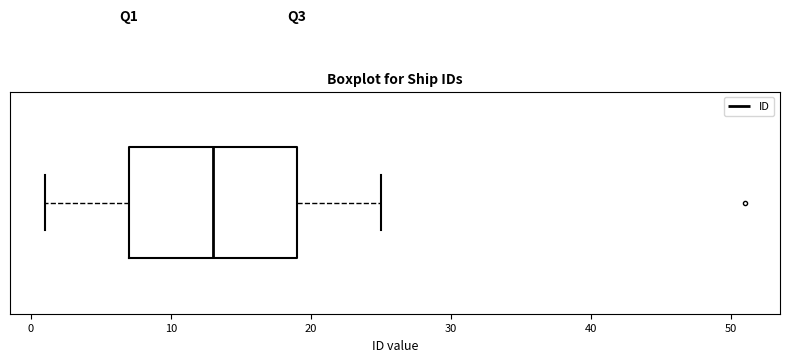

Read this box plot against the x-axis: the position of the median line, the range covered by the box, and the ends of both whiskers. The values are not printed on the chart, so give them approximately, as read against the axis.

median 13, box 7 to 19, whiskers 1 to 25